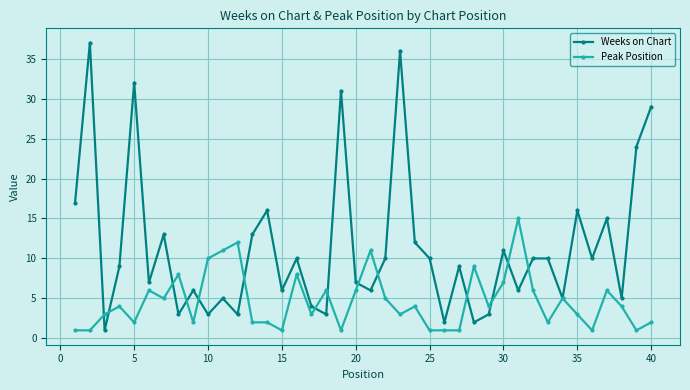

Which series has the largest total across all categories?

Weeks on Chart